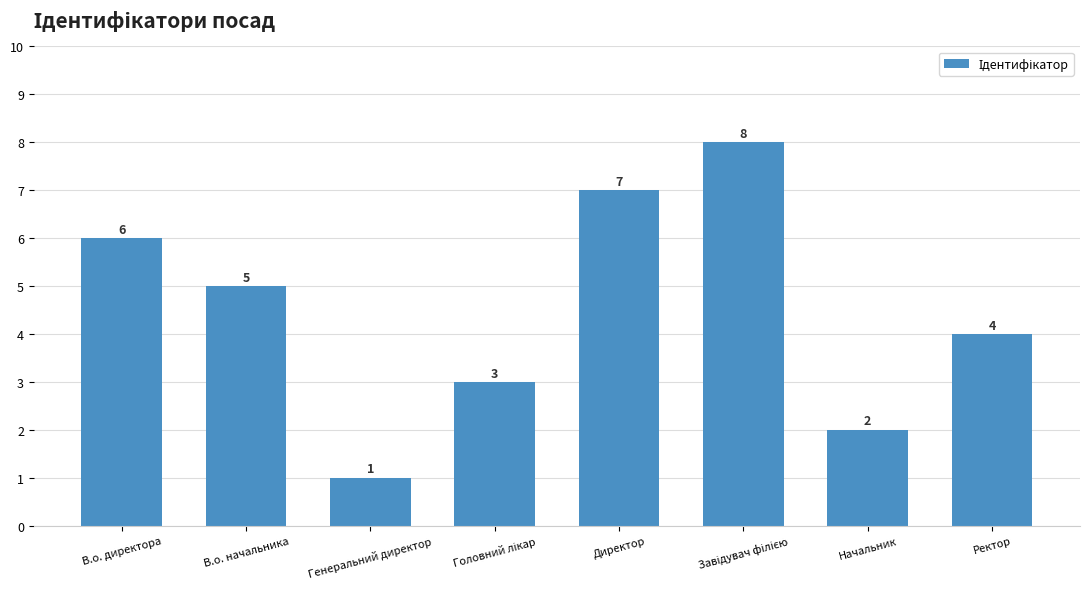

How many categories are shown in the chart?

8